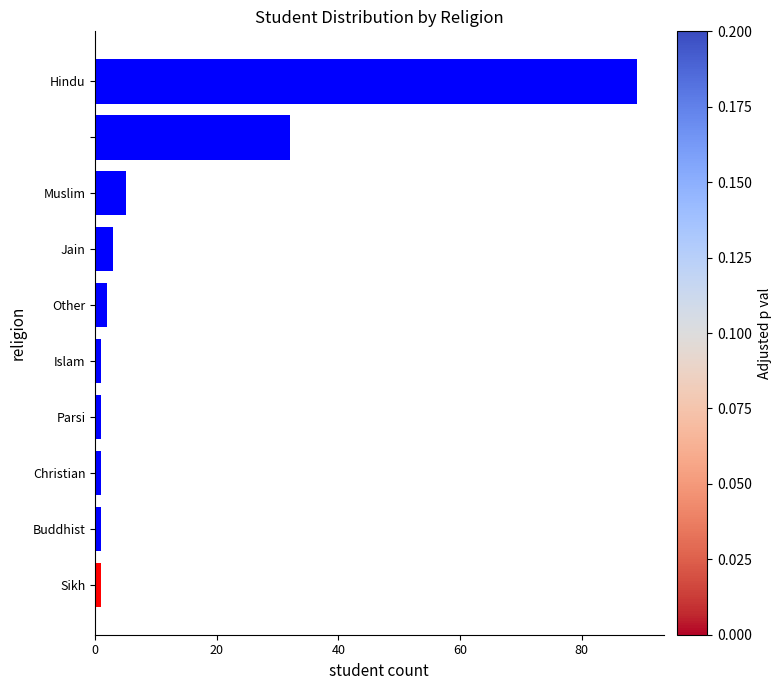

What is the greatest value displayed?

89